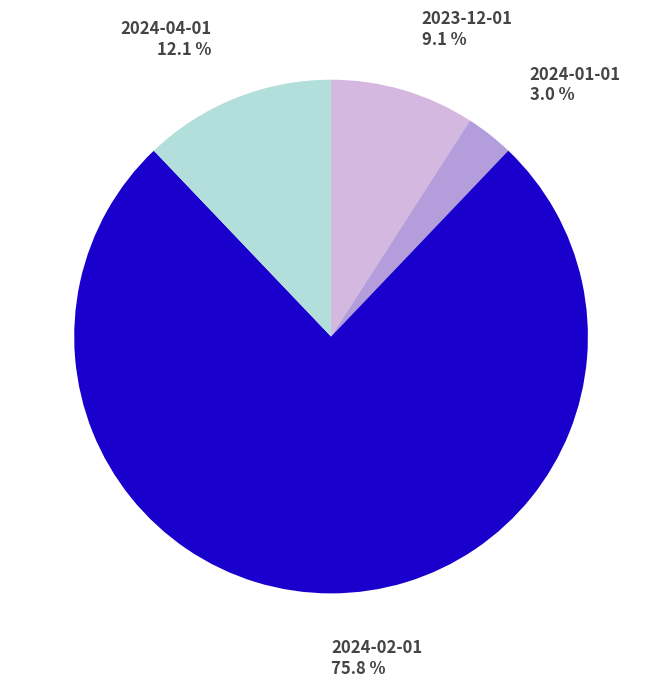

What is the largest slice in the pie chart?

2024-02-01